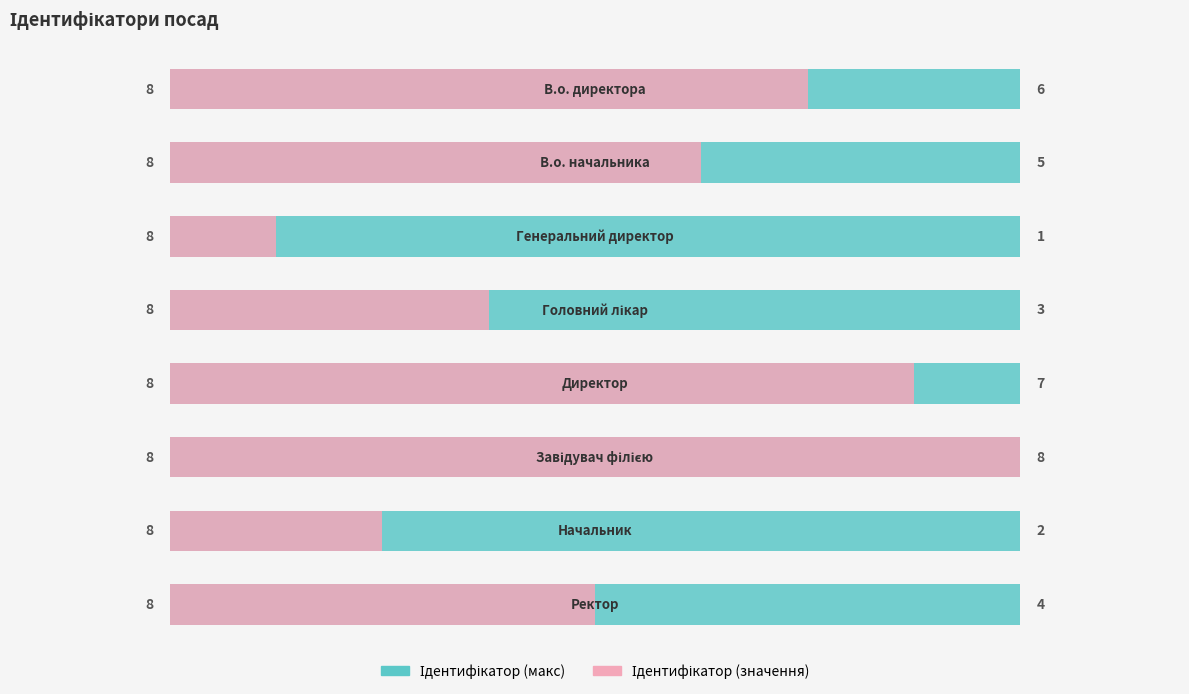

Read the Назва (ID value) value at 1.

5.0